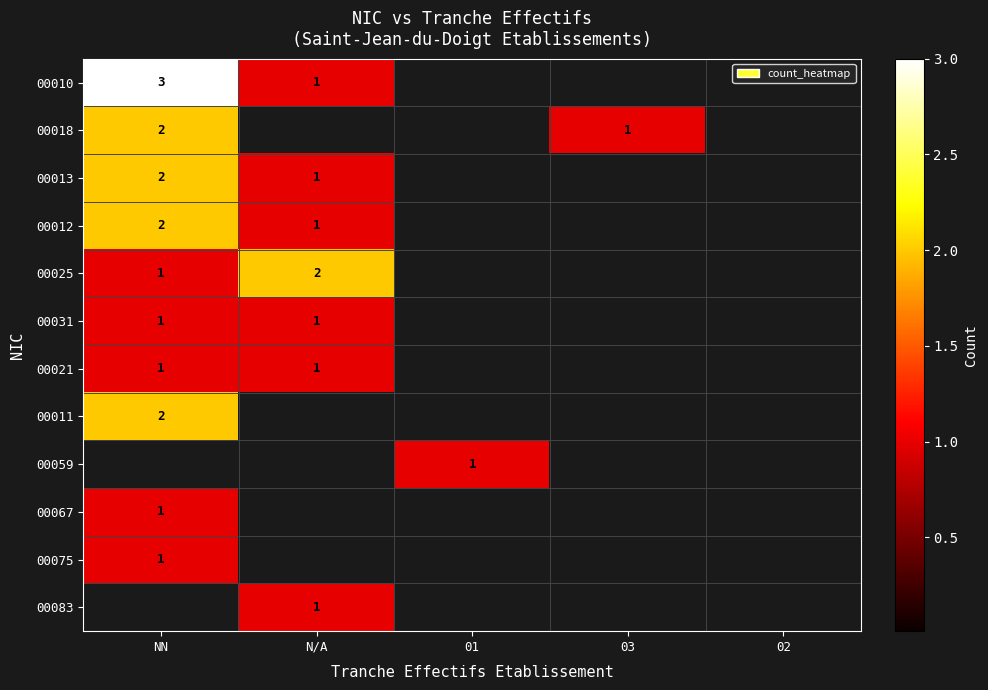

The value of 00031 at N/A is 2. True or false?

False